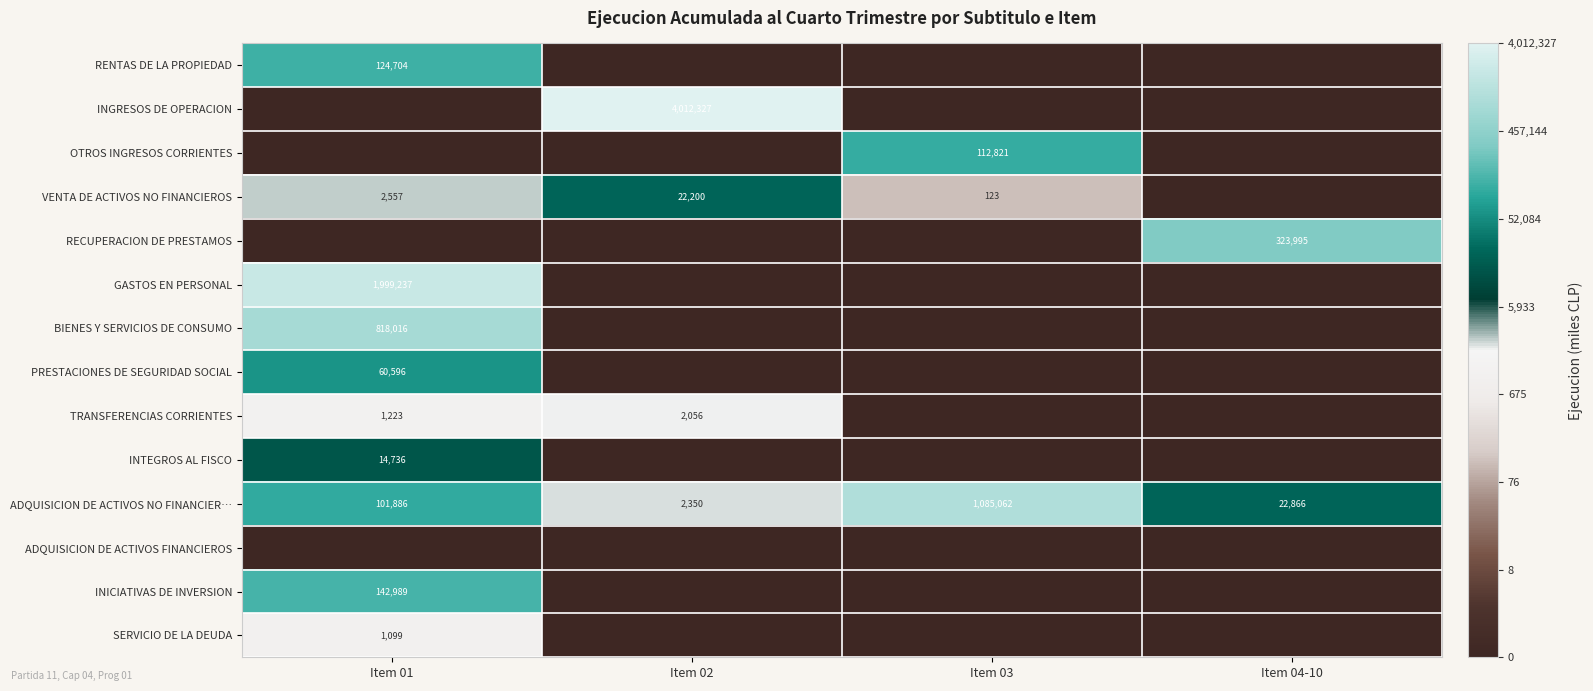

True or false: ADQUISICION DE ACTIVOS NO FINANCIER… has a value of 2350 at Item 02.

True